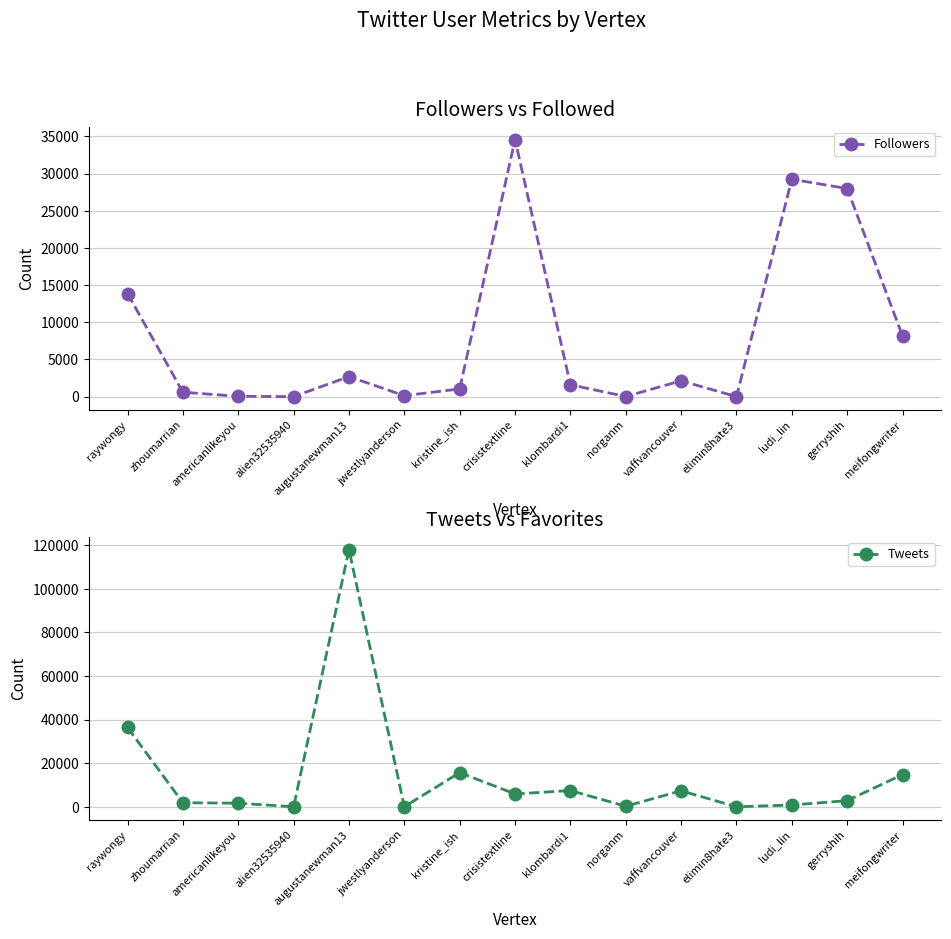

How many times do Followers and Tweets cross each other?

5